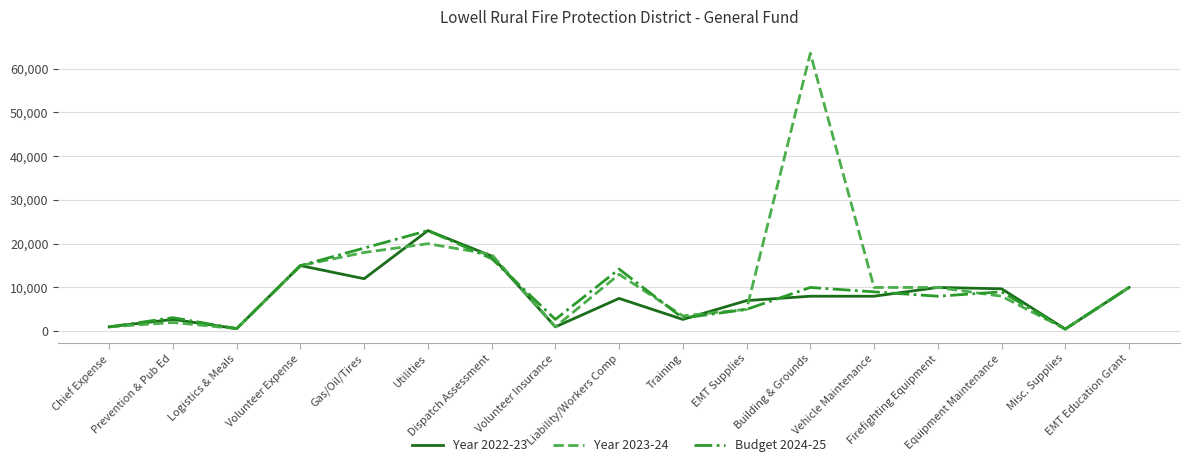

Which series has the largest total across all categories?

Year 2023-24